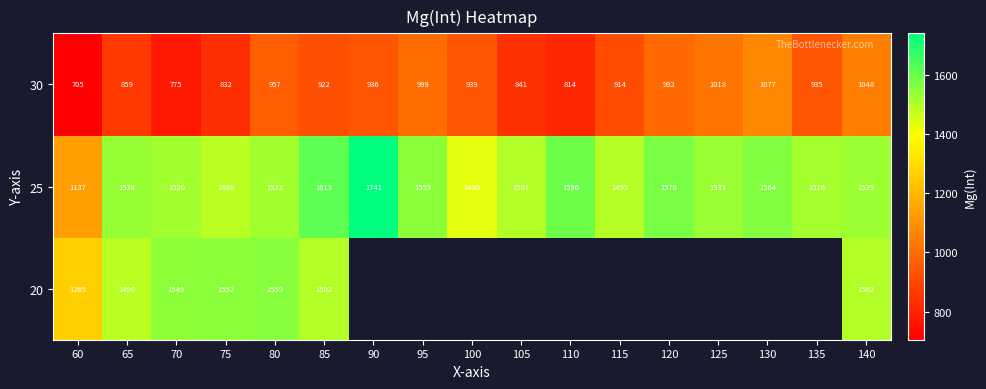

Is the value of 30 at 120 greater than the value of 20 at 105?

No